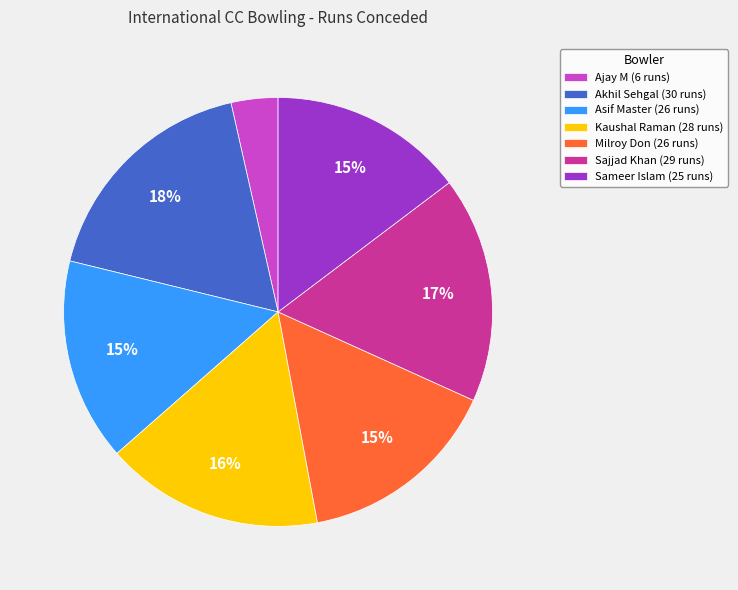

Do Sajjad Khan (29 runs) and Kaushal Raman (28 runs) together represent more than half of the pie?

No